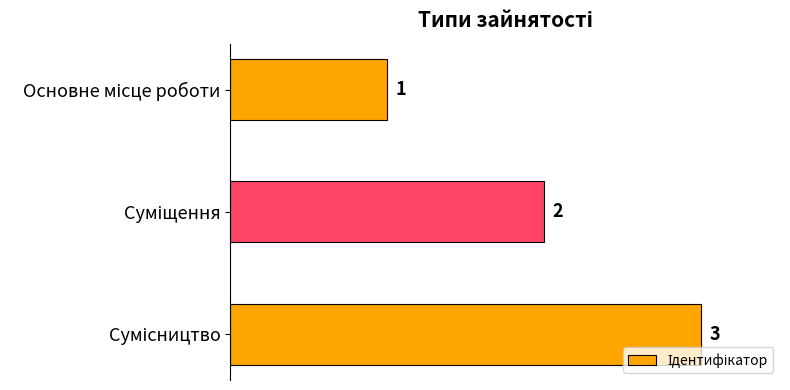

What is the greatest value displayed?

3